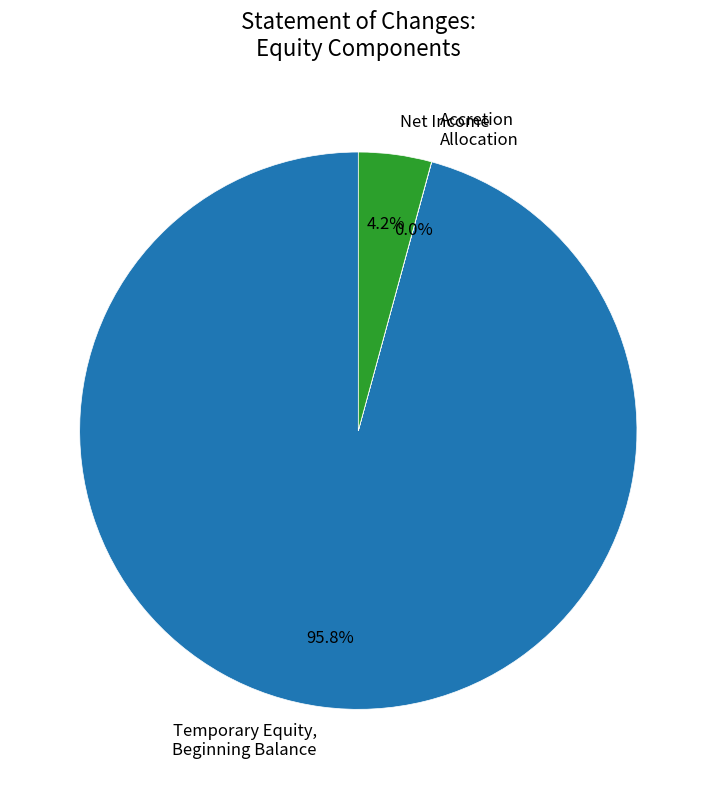

Between Net Income and Temporary Equity, Beginning Balance, which is larger?

Temporary Equity, Beginning Balance